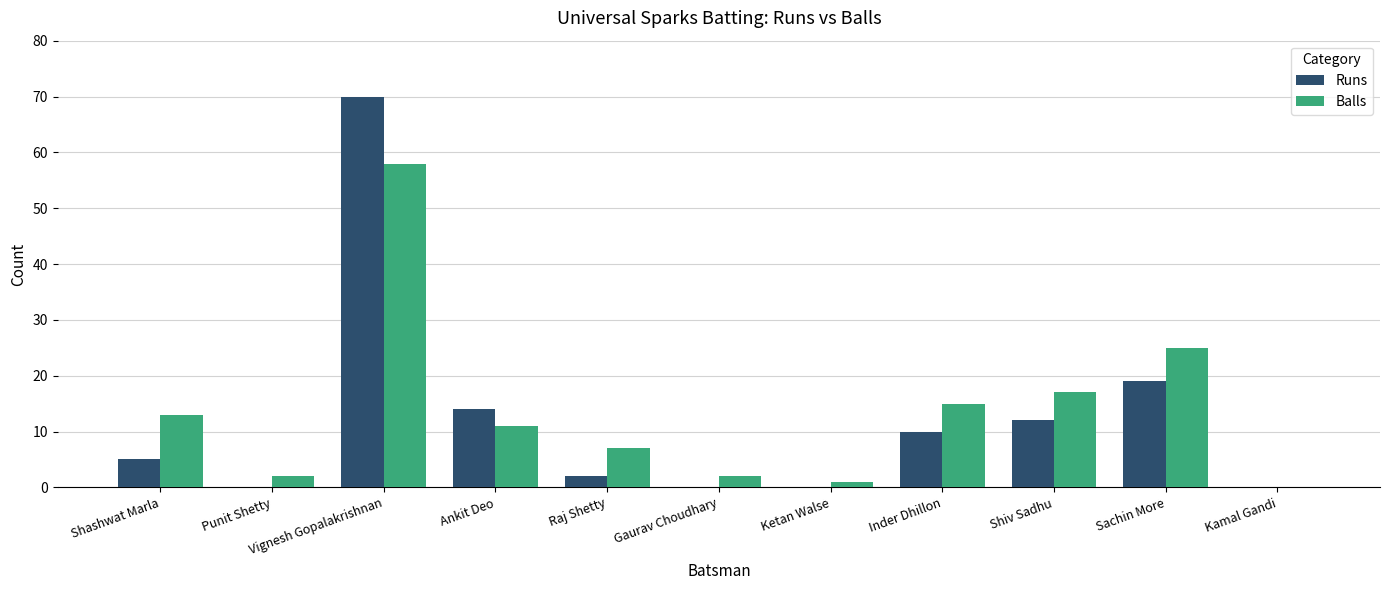

How many distinct data groups are displayed?

2